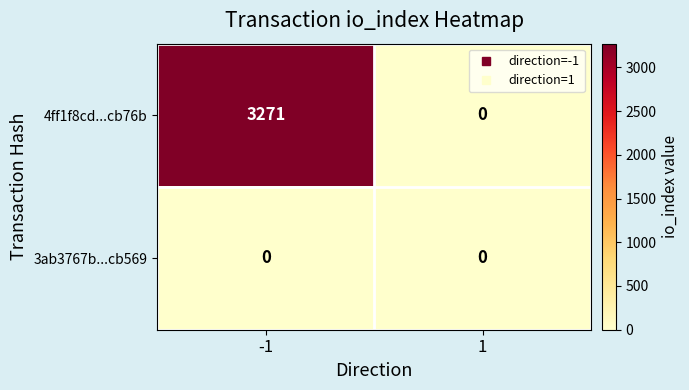

Reading left to right, extract all data points from this chart.

4ff1f8cd...cb76b: -1=3271	1=0
3ab3767b...cb569: -1=0	1=0